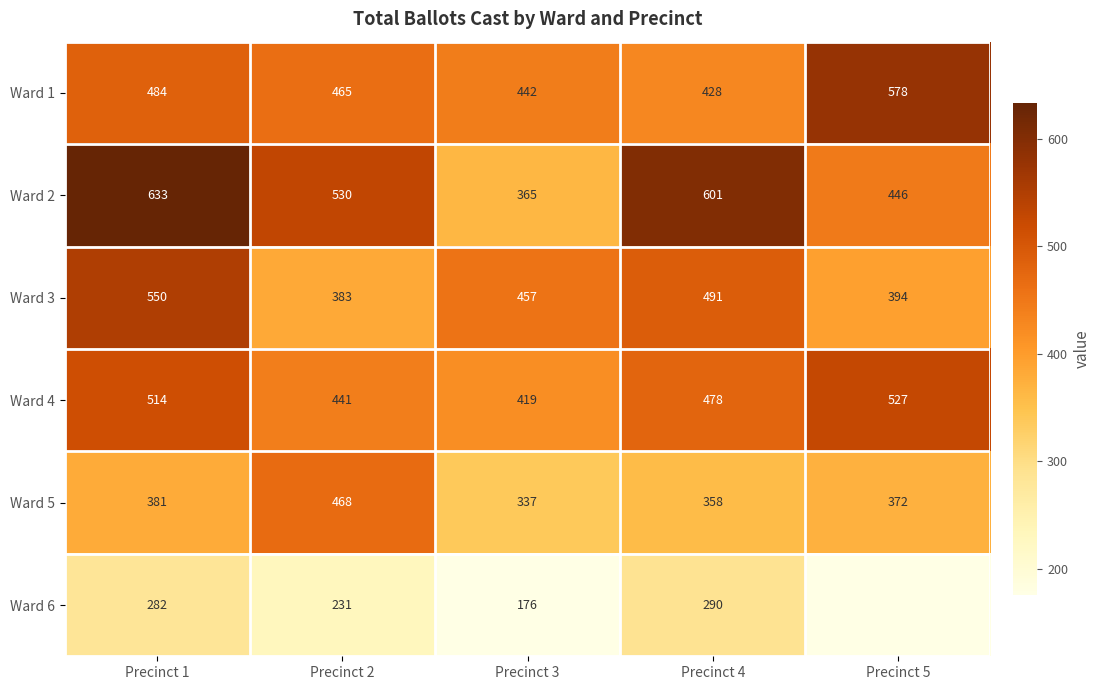

What is the total value across all series at Precinct 3?

2196